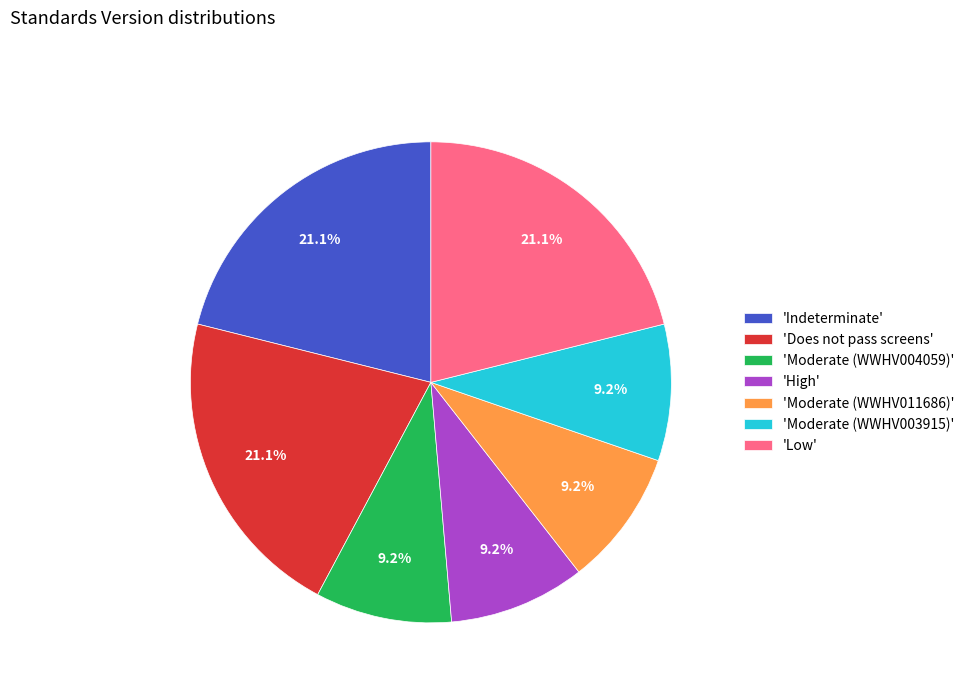

Does any single category account for the majority?

No